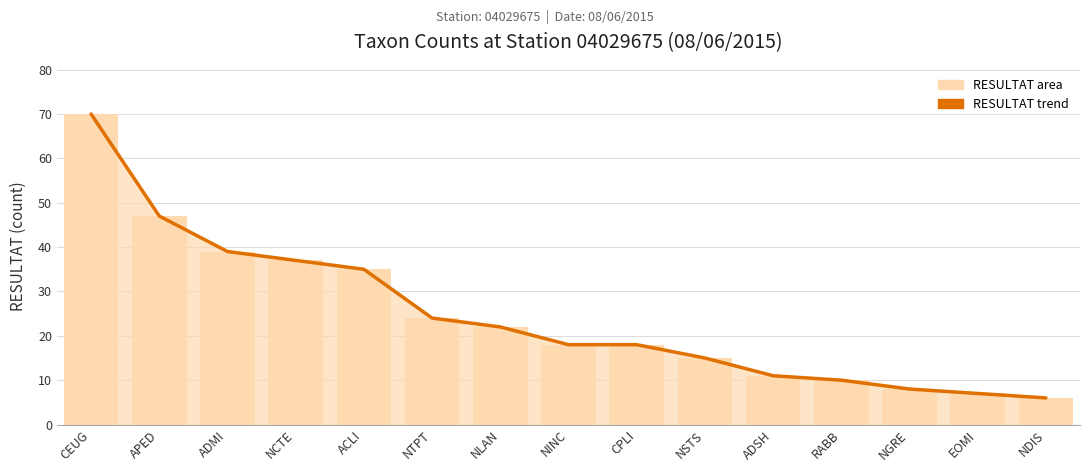

What is the smallest value displayed?

6